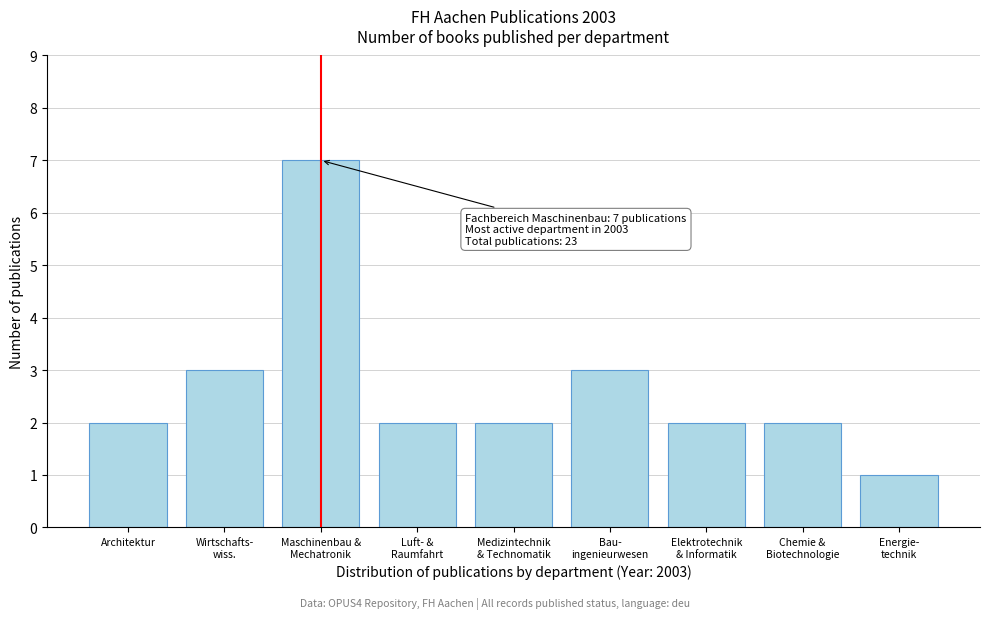

Reading left to right, what are all the values shown in this chart?

2	3	7	2	2	3	2	2	1